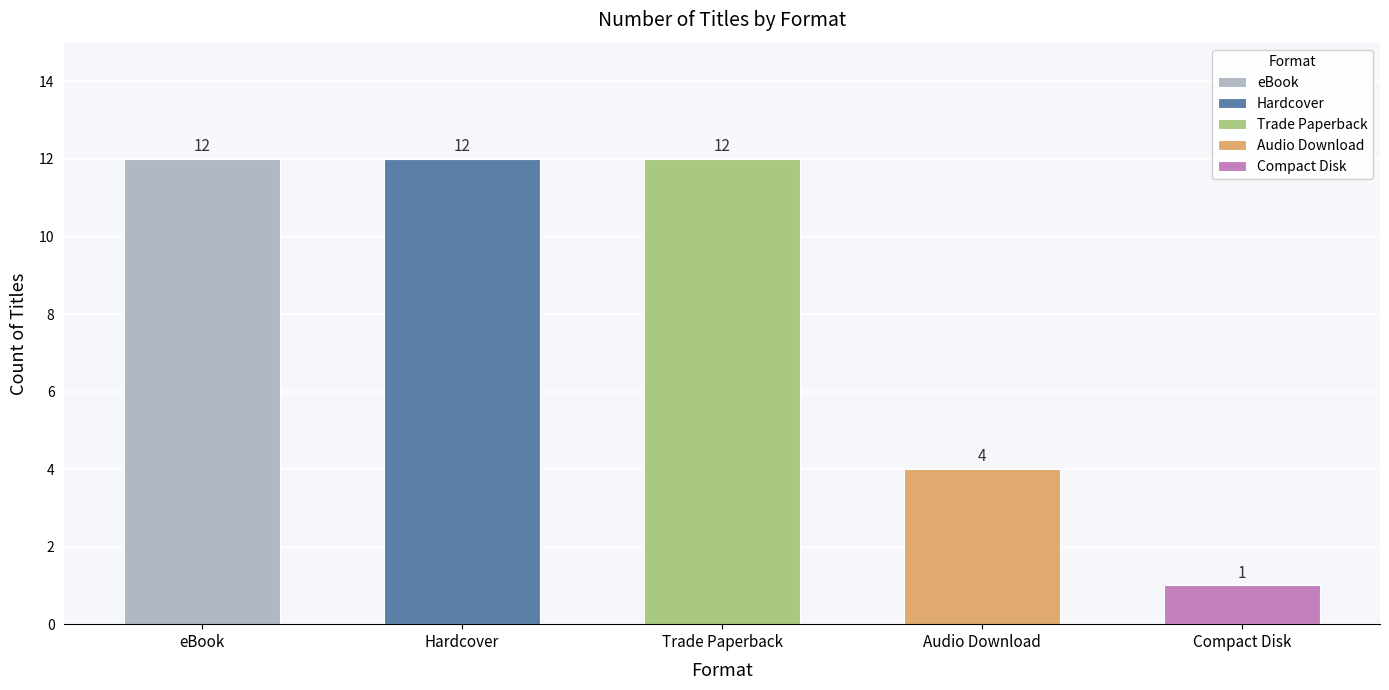

What position from the left is Compact Disk?

5